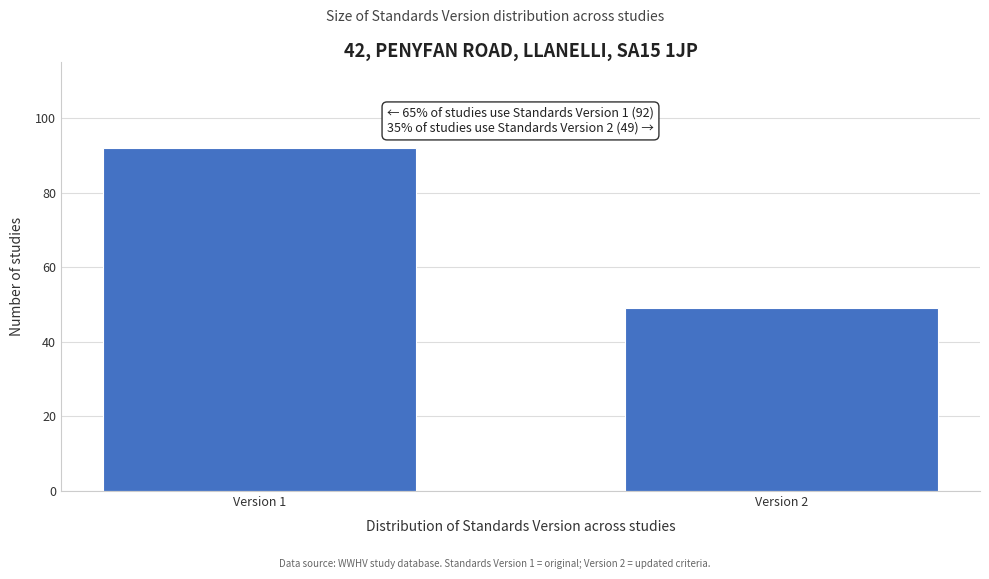

Reading left to right, list all the values displayed in this chart.

92	49